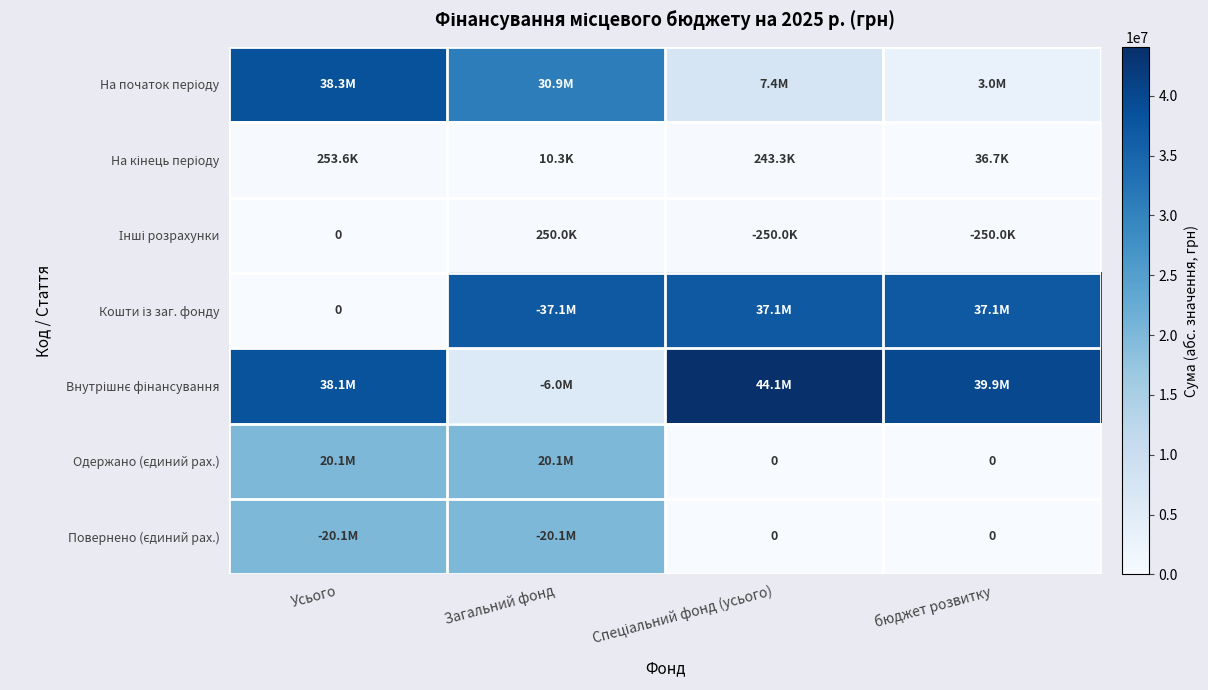

What is the average value of the Кошти із заг. фонду series?

27850325.2